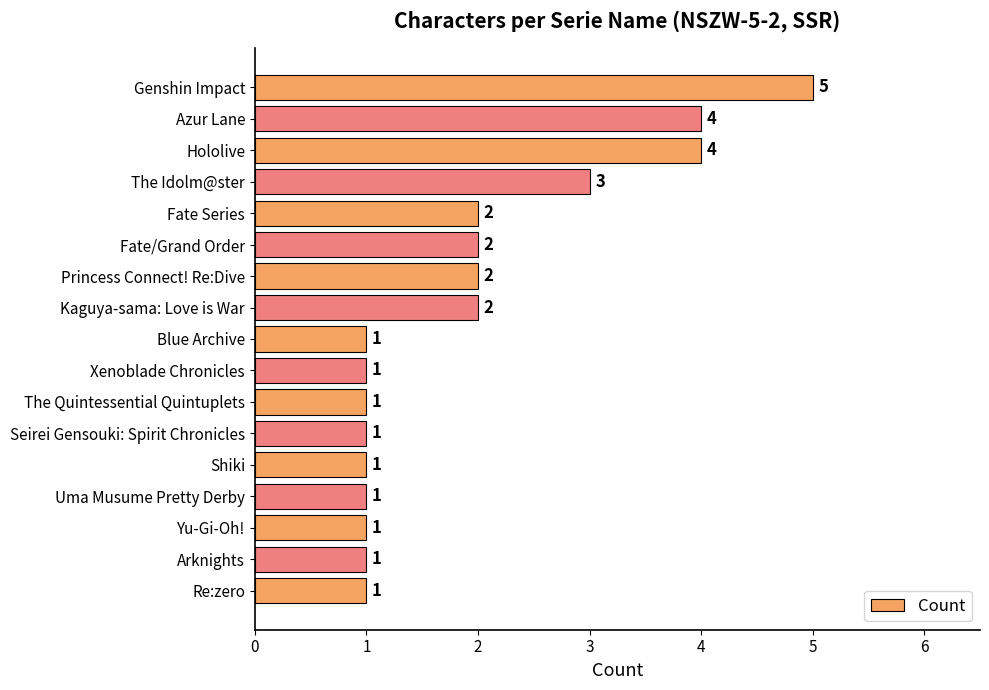

Approximately how many times larger is the value at Princess Connect! Re:Dive compared to Hololive?

0.5